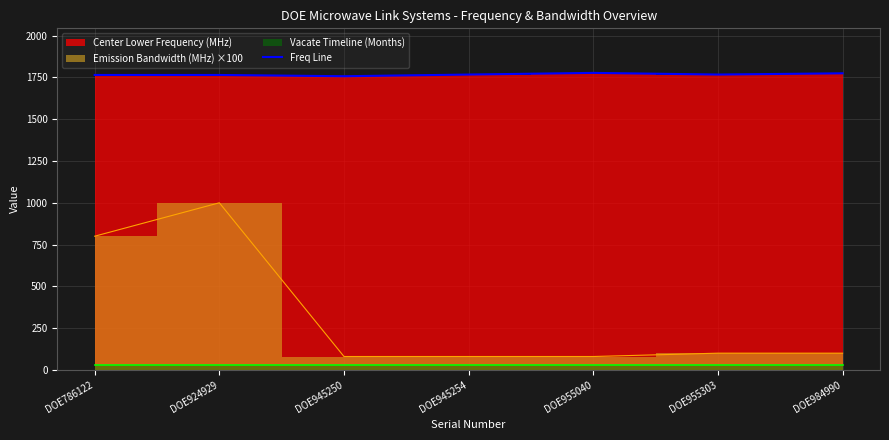

Reading left to right, what are all the values shown in this chart?

DOE786122=1765.0	DOE924929=1765.0	DOE945250=1757.5	DOE945254=1767.5	DOE955040=1777.5	DOE955303=1767.5	DOE984990=1775.0